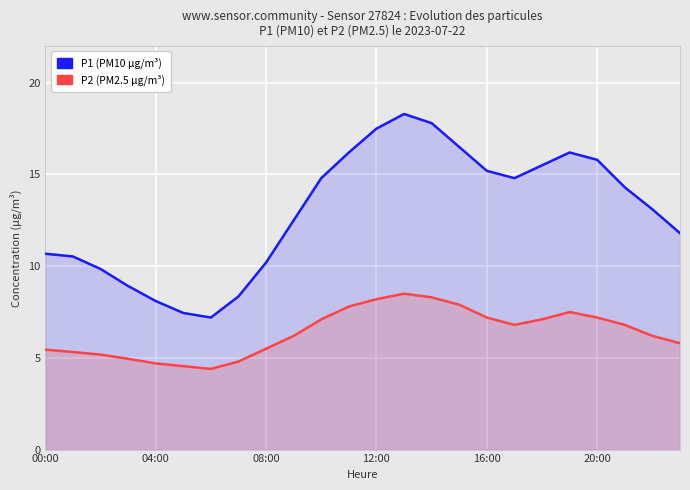

True or false: P2 (PM2.5 µg/m³) and P1 (PM10 µg/m³) intersect in this chart.

False